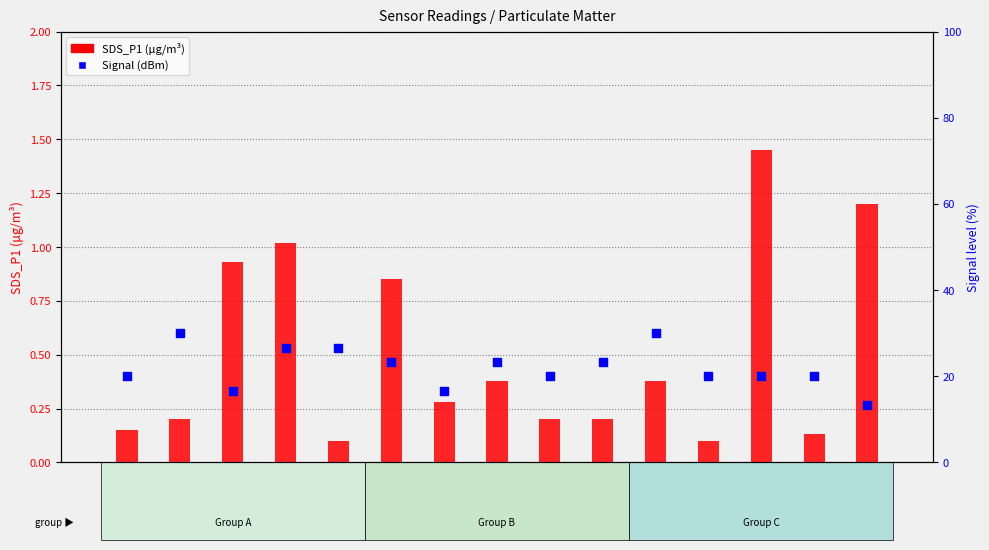

At how many categories does at least one series exceed 11?

15